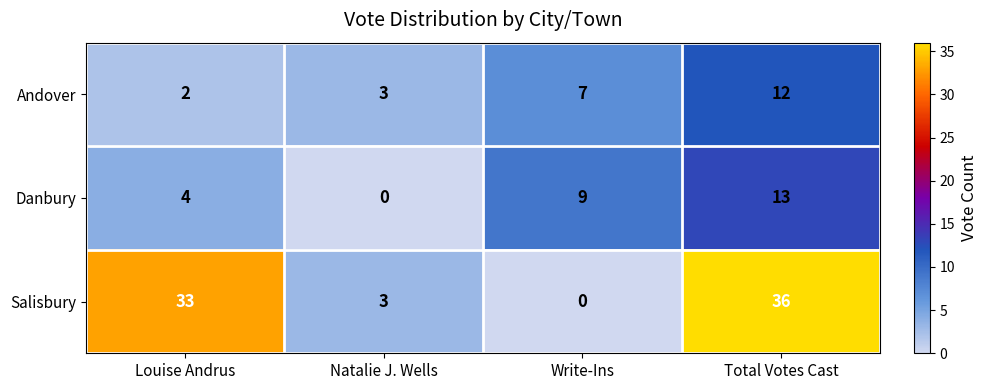

At how many categories does at least one series exceed 24?

2